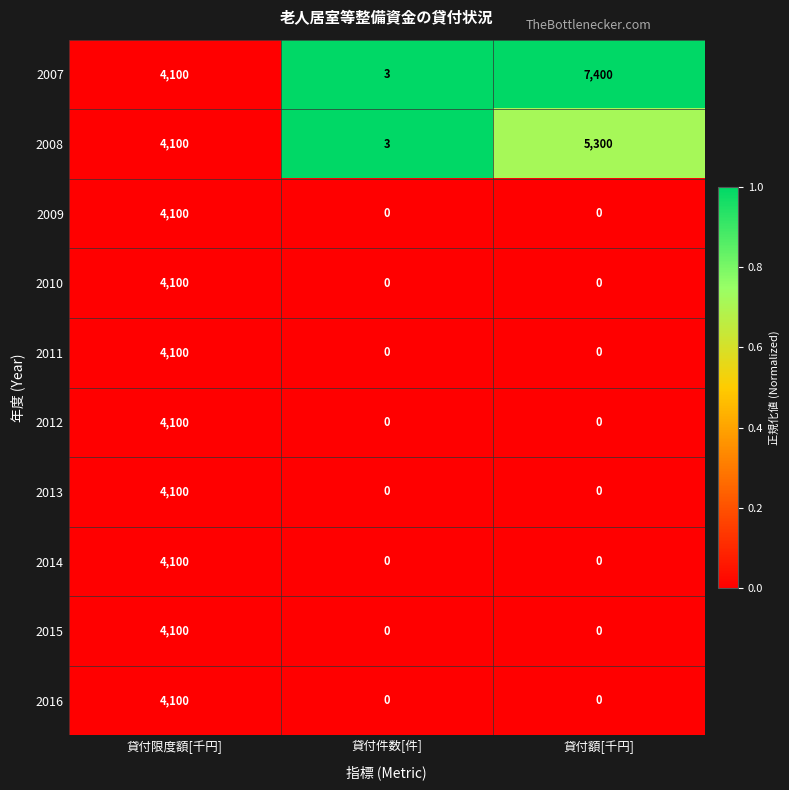

Reading left to right, what are all the values shown in this chart?

2007: 4100	3	7400
2008: 4100	3	5300
2009: 4100	0	0
2010: 4100	0	0
2011: 4100	0	0
2012: 4100	0	0
2013: 4100	0	0
2014: 4100	0	0
2015: 4100	0	0
2016: 4100	0	0